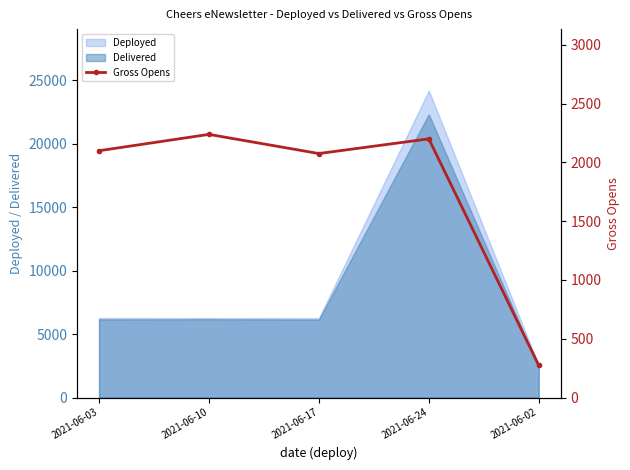

How many categories are shown in the chart?

5